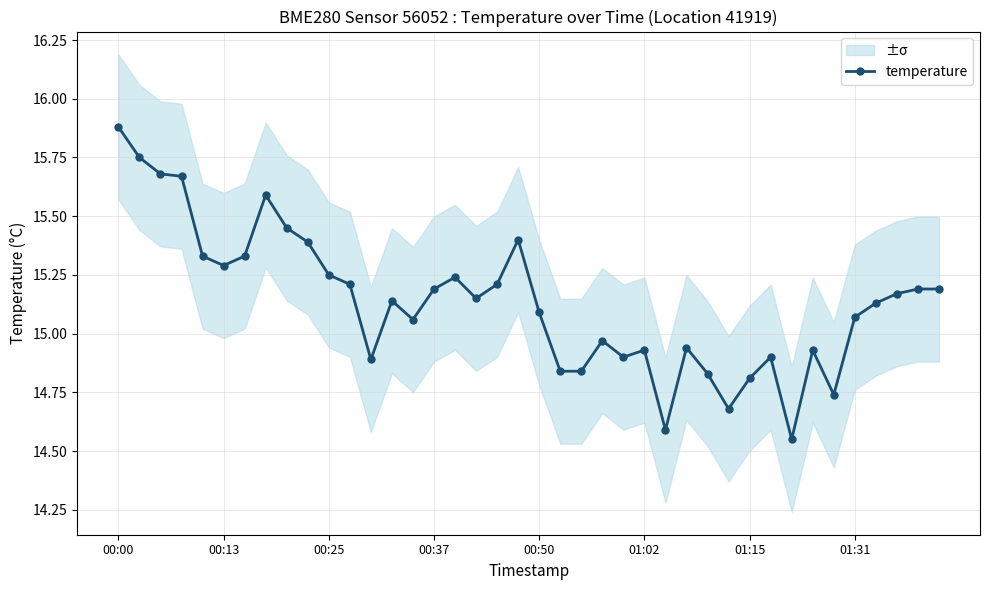

True or false: temperature has more than 2 points higher than both neighbors.

True